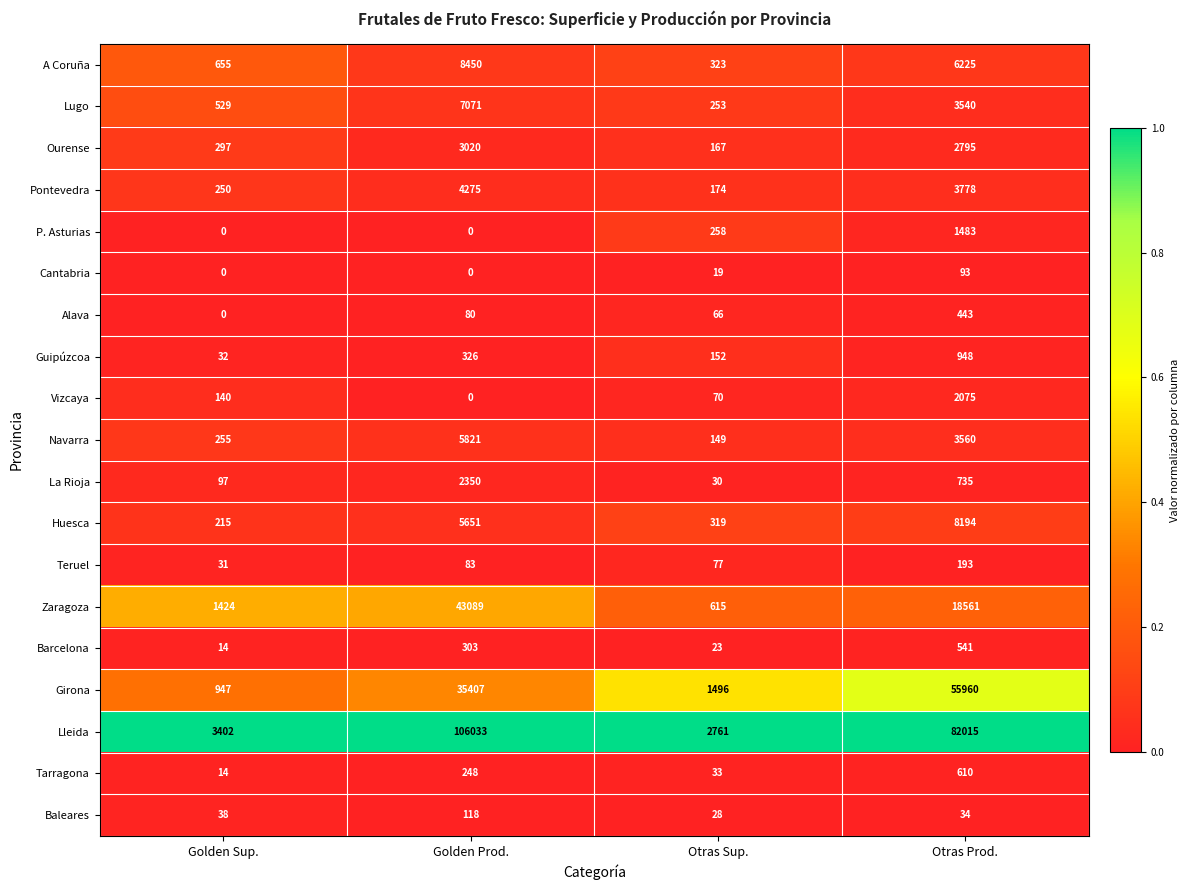

What is the difference between the Ourense values at Golden Prod. and Otras Sup.?

2853